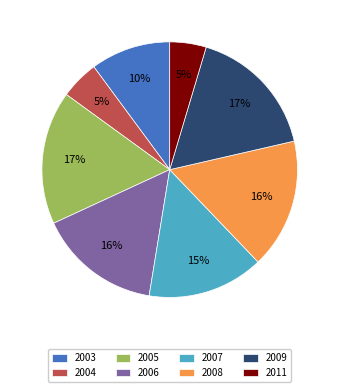

Between 2005 and 2007, which is larger?

2005